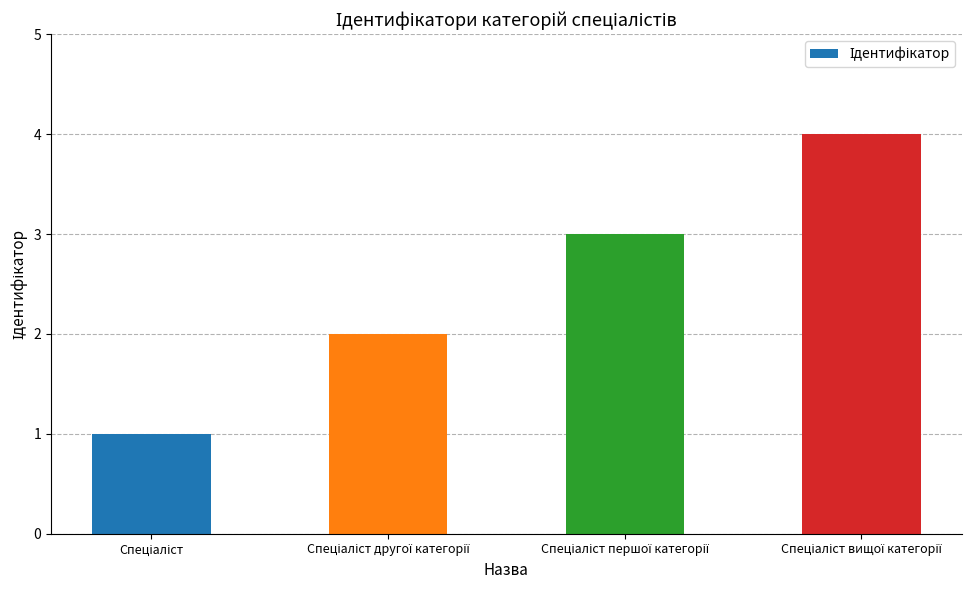

Count the values in the range 2 to 4.

3